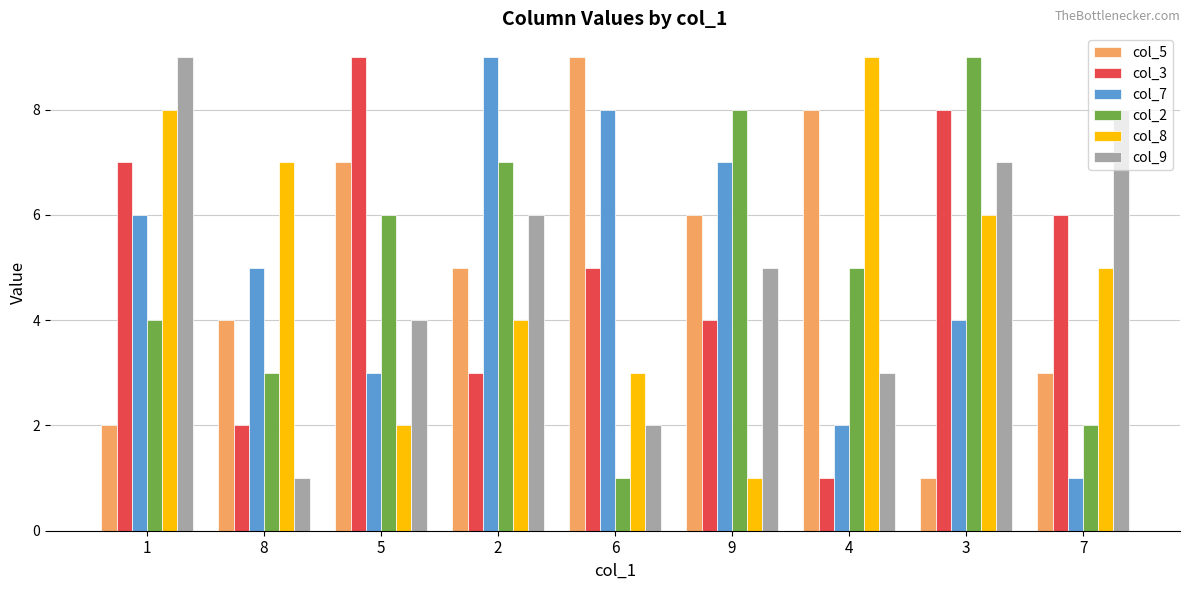

Does the chart contain any negative values?

No